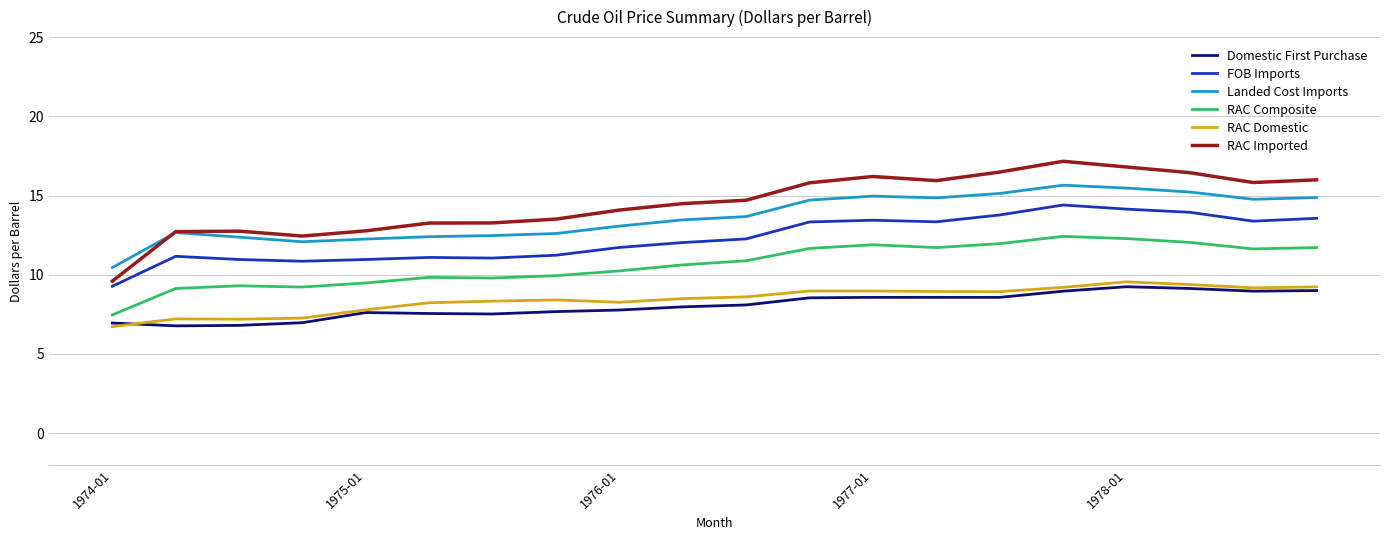

What are all the series names shown in the legend?

Domestic First Purchase, FOB Imports, Landed Cost Imports, RAC Composite, RAC Domestic, RAC Imported